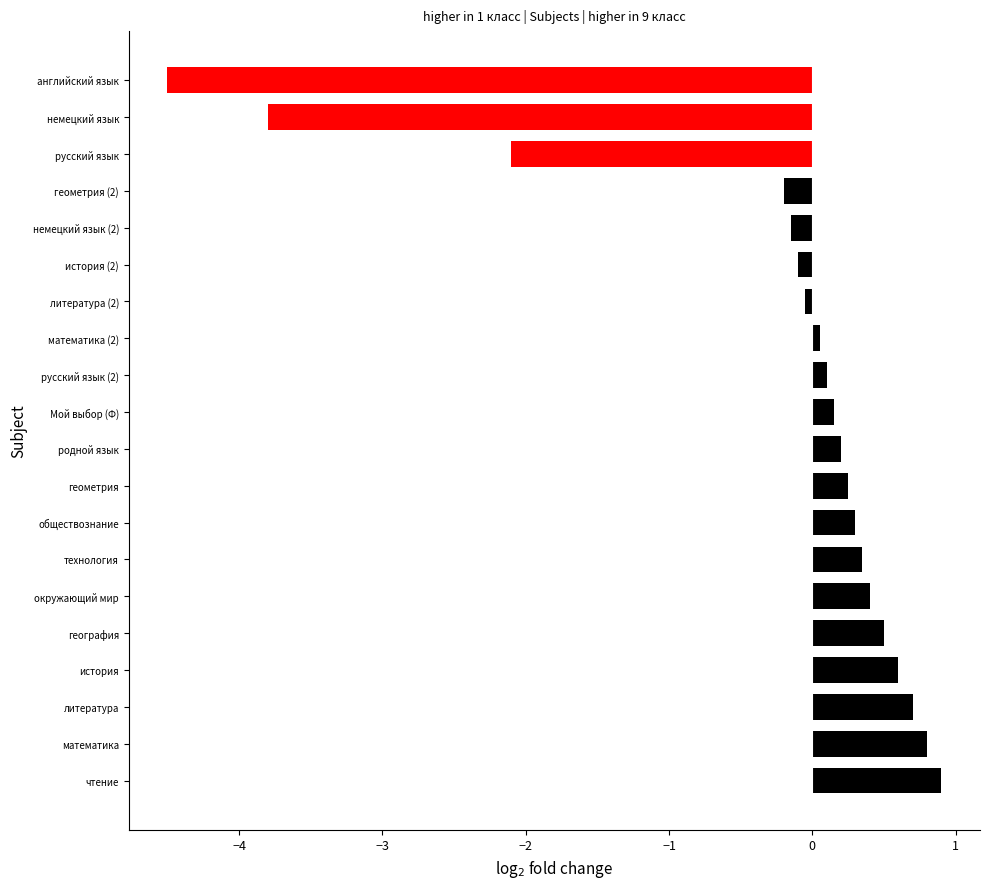

Between технология and литература (2), which is larger?

технология